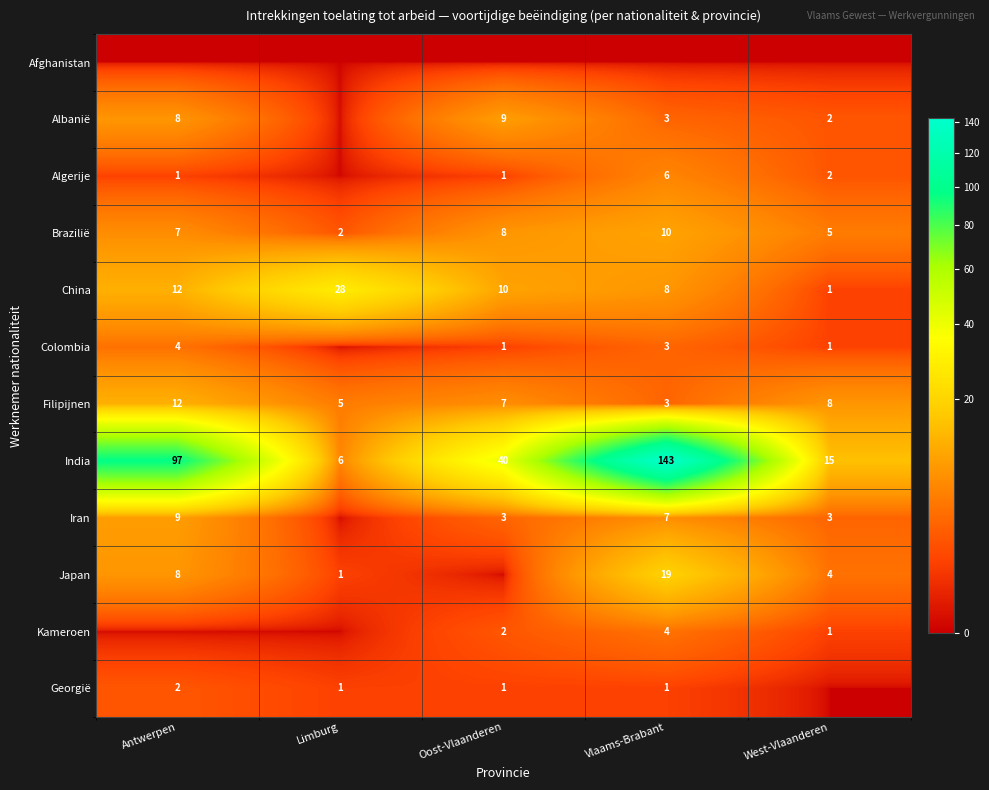

At which label does Filipijnen reach its minimum?

Vlaams-Brabant